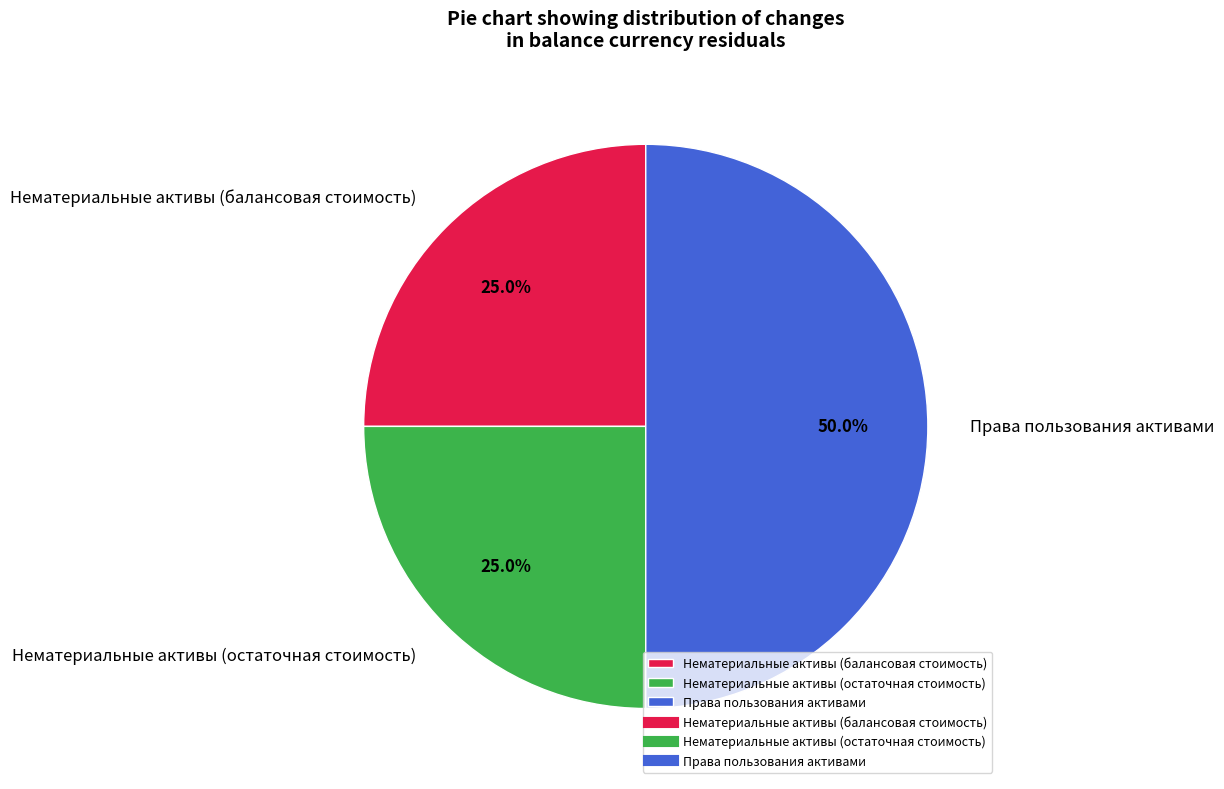

To the nearest percent, what is the difference between the Нематериальные активы (балансовая стоимость) and Права пользования активами slice percentages?

25%